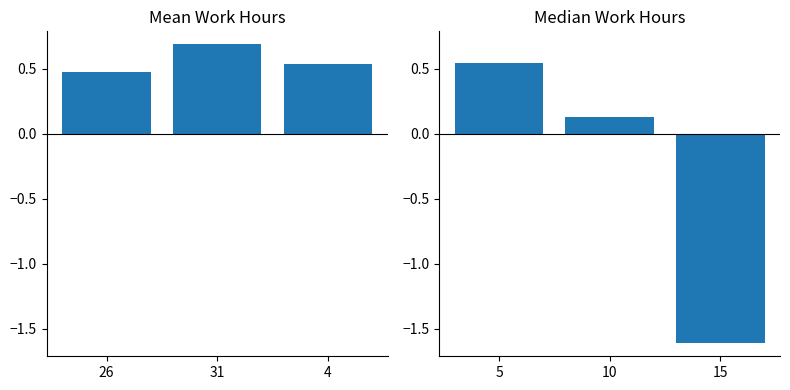

Does the chart contain stacked bars?

No